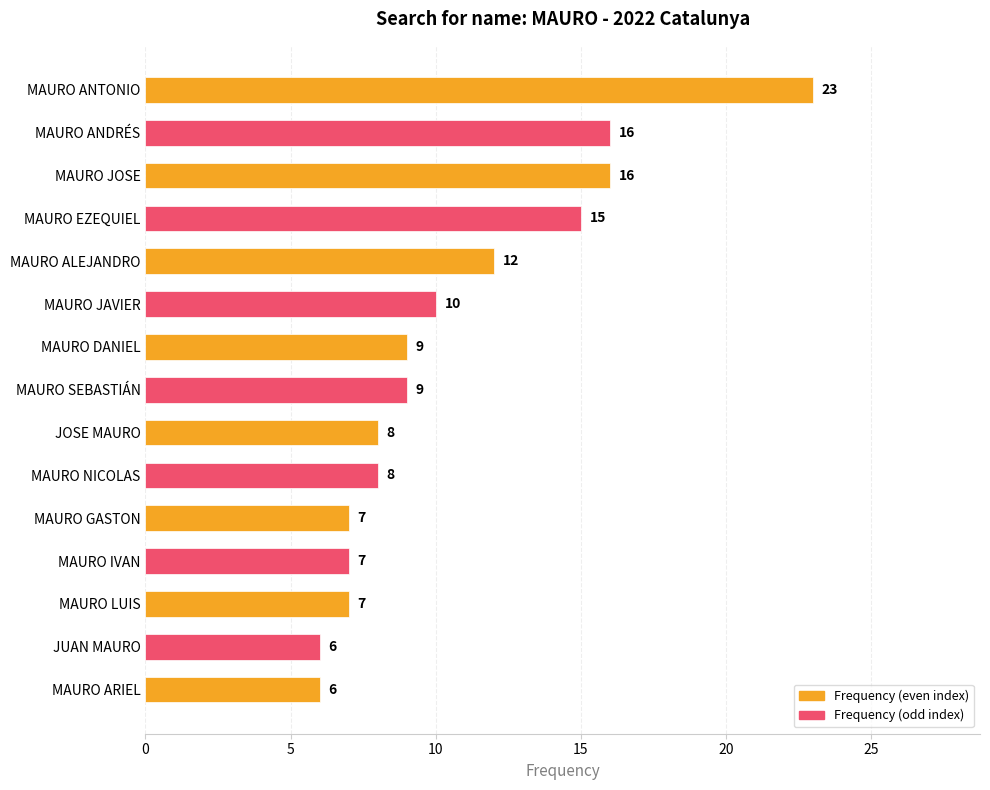

Approximately how many times larger is the value at MAURO ALEJANDRO compared to MAURO NICOLAS?

1.5